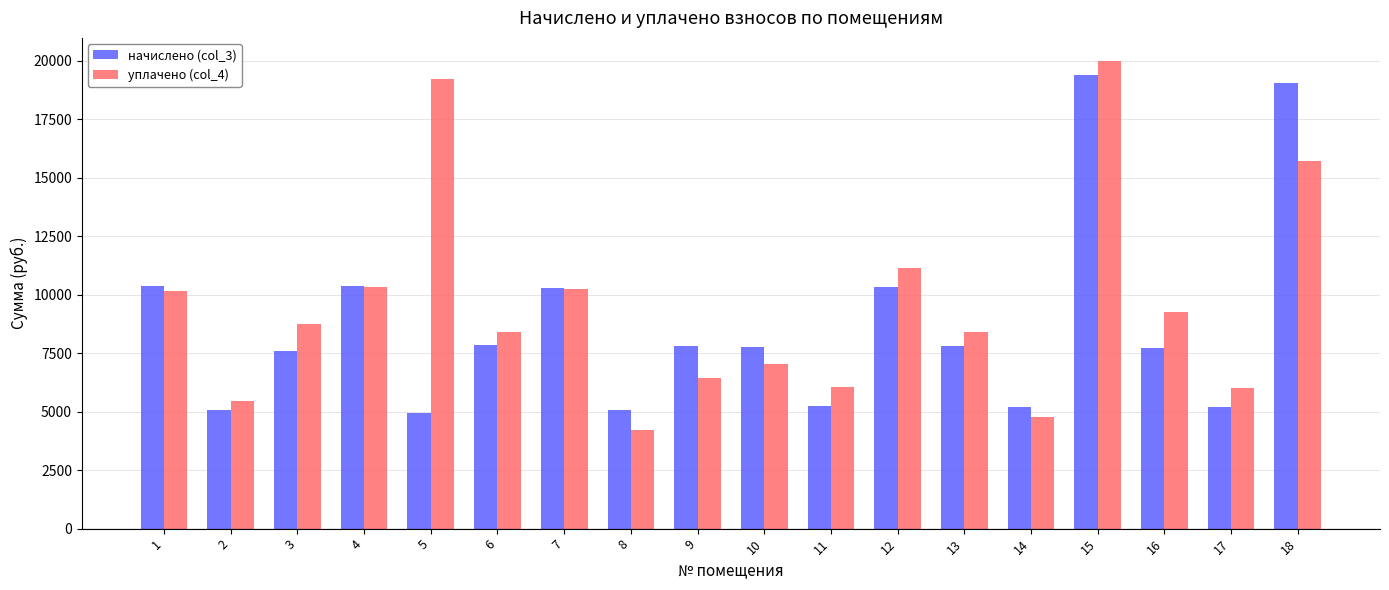

What are all the series names shown in the legend?

начислено (col_3), уплачено (col_4)